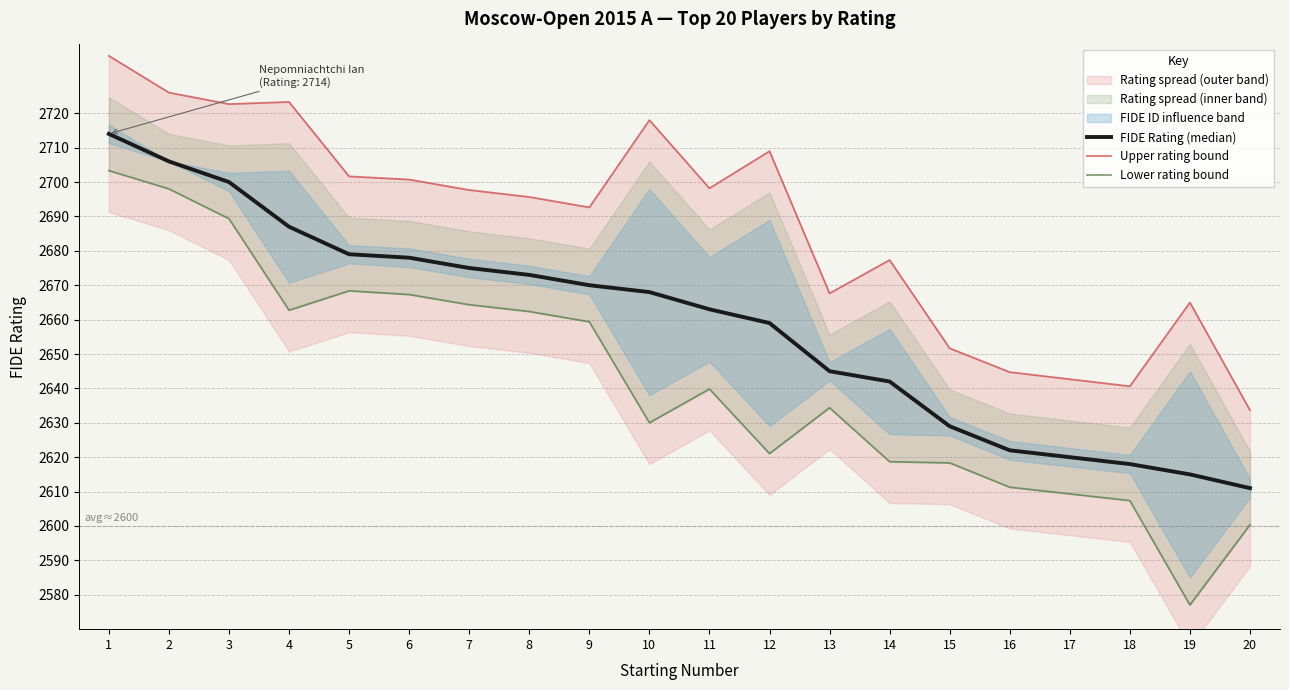

Reading right to left, list all the values displayed in this chart.

FIDE Rating (median): 2611.0	2615.0	2618.0	2620.0	2622.0	2629.0	2642.0	2645.0	2659.0	2663.0	2668.0	2670.0	2673.0	2675.0	2678.0	2679.0	2687.0	2700.0	2706.0	2714.0
Upper rating bound: 2633.7	2665.0	2640.6	2642.7	2644.7	2651.7	2677.3	2667.6	2709.0	2698.2	2718.0	2692.6	2695.7	2697.7	2700.7	2701.6	2723.3	2722.7	2726.0	2736.7
Lower rating bound: 2600.3	2577.0	2607.4	2609.3	2611.3	2618.3	2618.7	2634.4	2621.0	2639.8	2630.0	2659.4	2662.3	2664.3	2667.3	2668.4	2662.7	2689.3	2698.0	2703.3